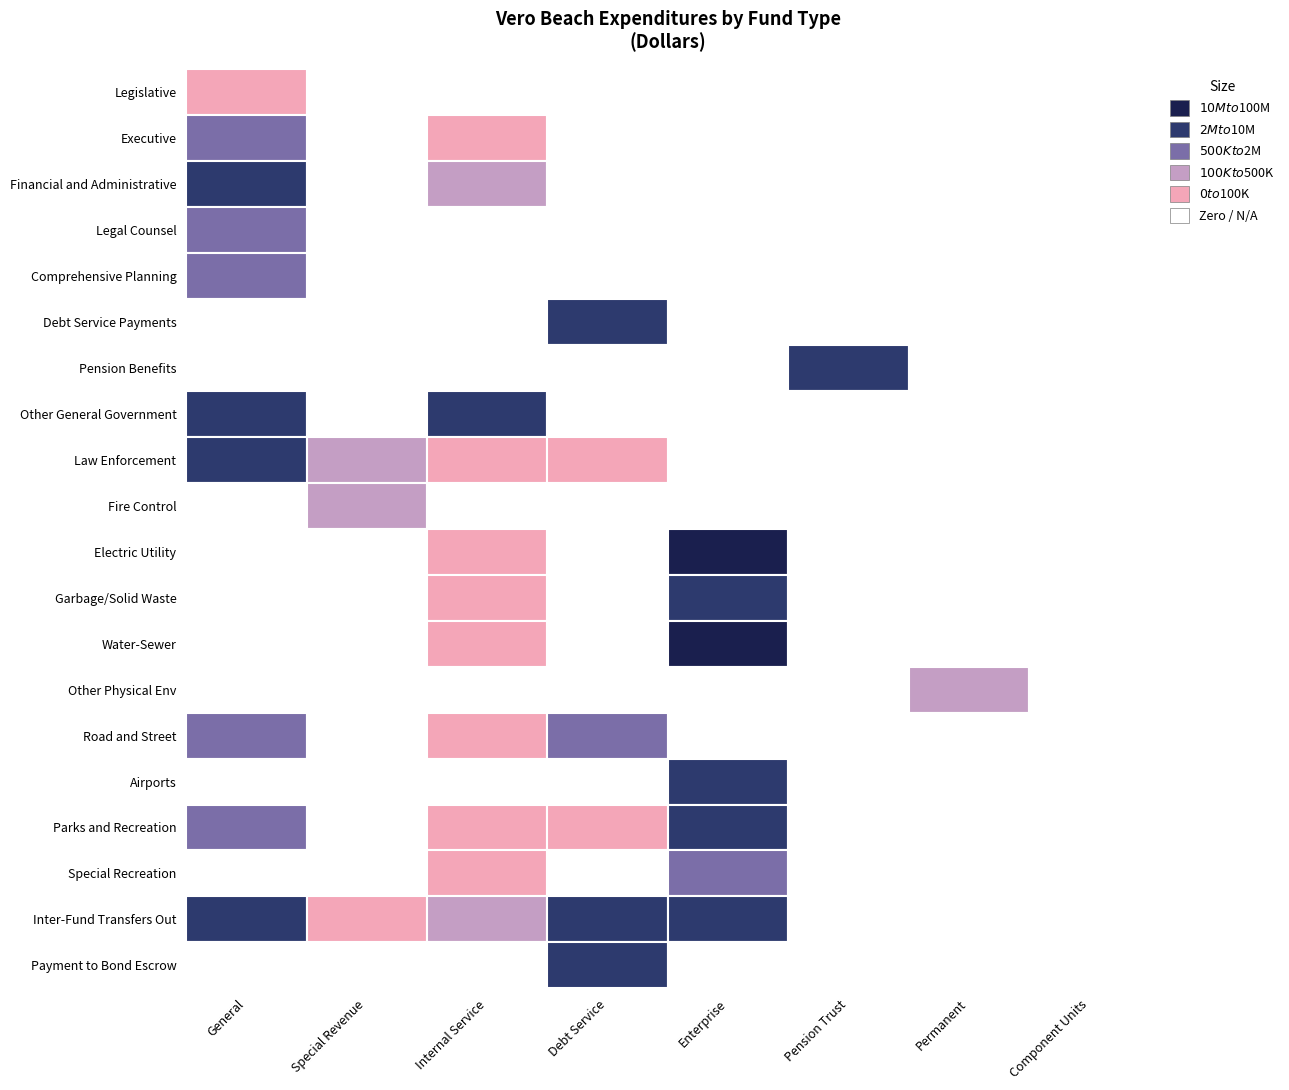

Rank the categories by Legislative value from lowest to highest.

Special Revenue, Internal Service, Debt Service, Enterprise, Pension Trust, Permanent, Component Units, General